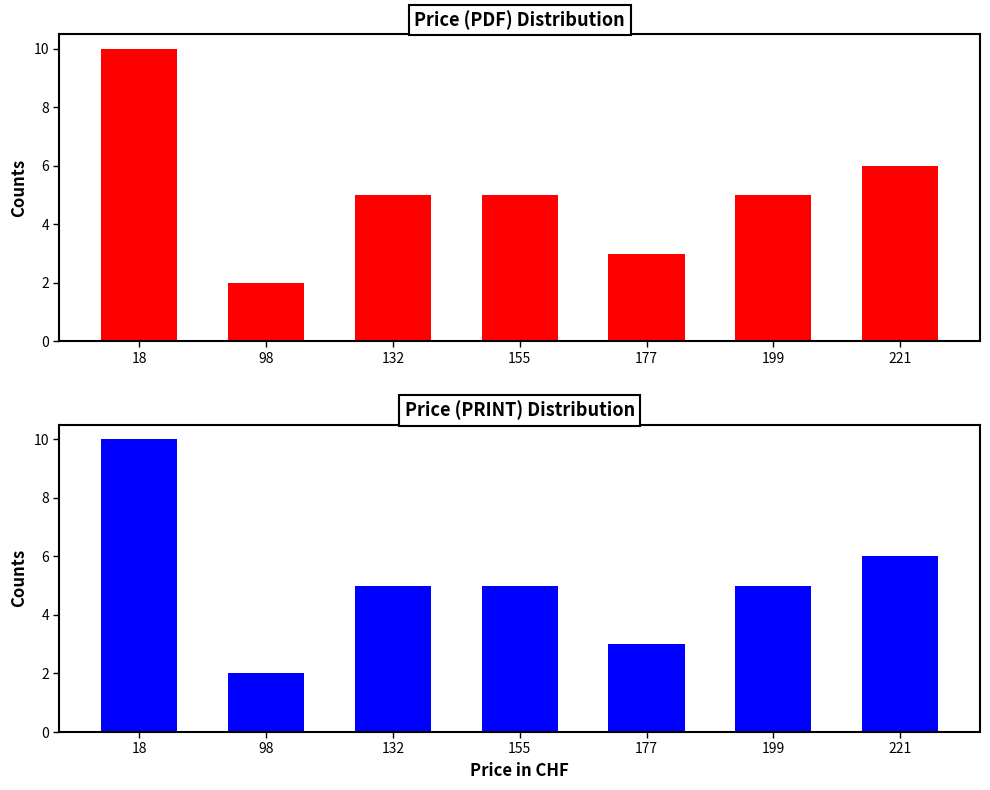

Reading right to left, list all the values displayed in this chart.

Price (PDF): 221=6	199=5	177=3	155=5	132=5	98=2	18=10
Price (PRINT): 221=6	199=5	177=3	155=5	132=5	98=2	18=10